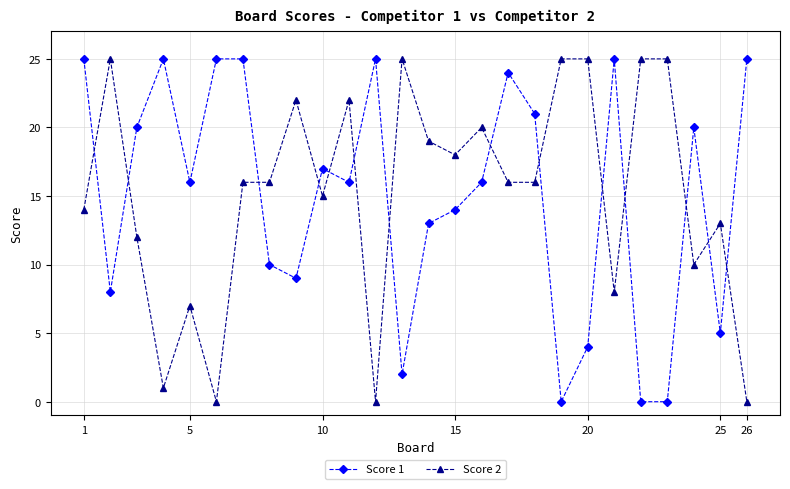

What is the greatest value displayed?

25